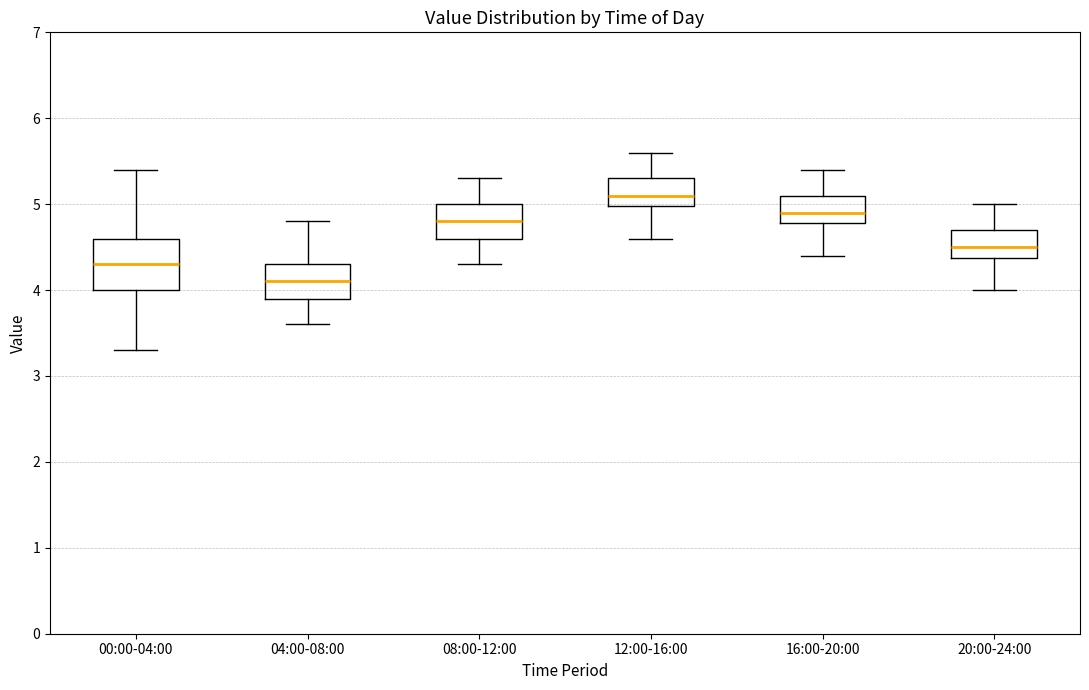

Which box is the tallest, from its lower edge to its upper edge?

00:00-04:00